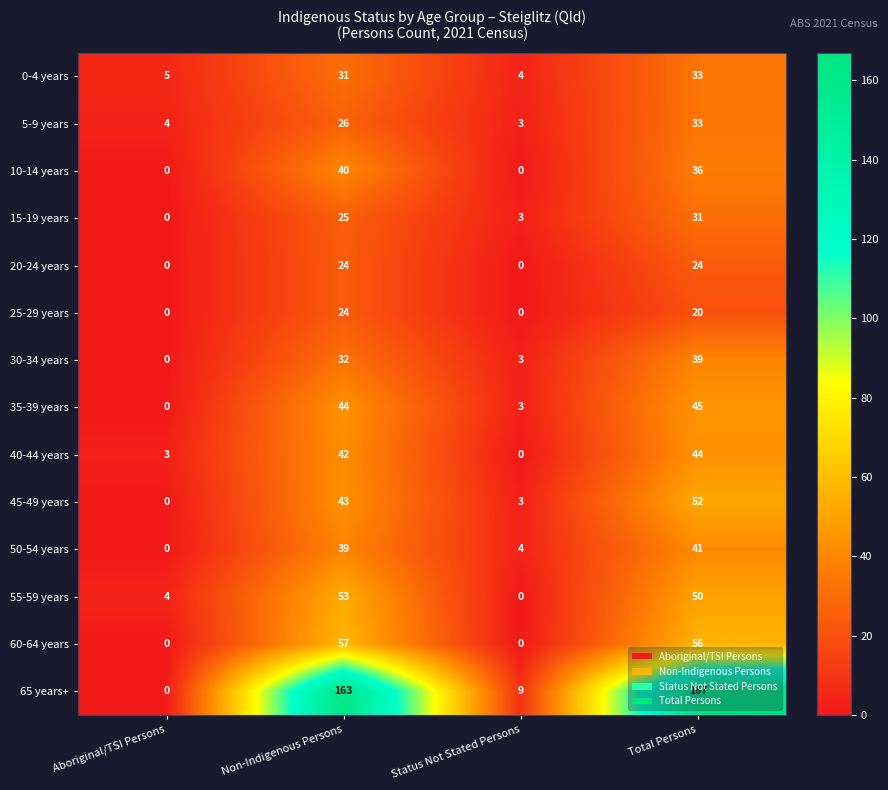

Between Non-Indigenous Persons and Total Persons, which series saw the biggest shift?

45-49 years